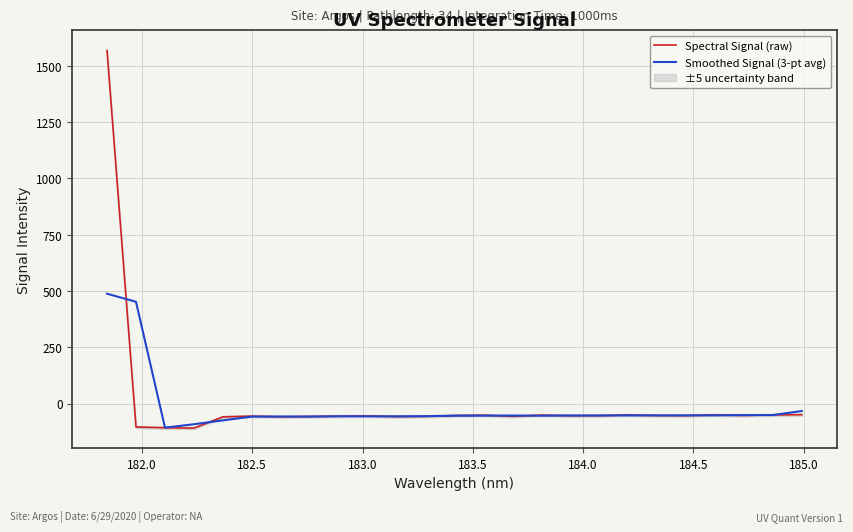

How many intersections are there between Spectral Signal (raw) and Smoothed Signal (3-pt avg)?

15